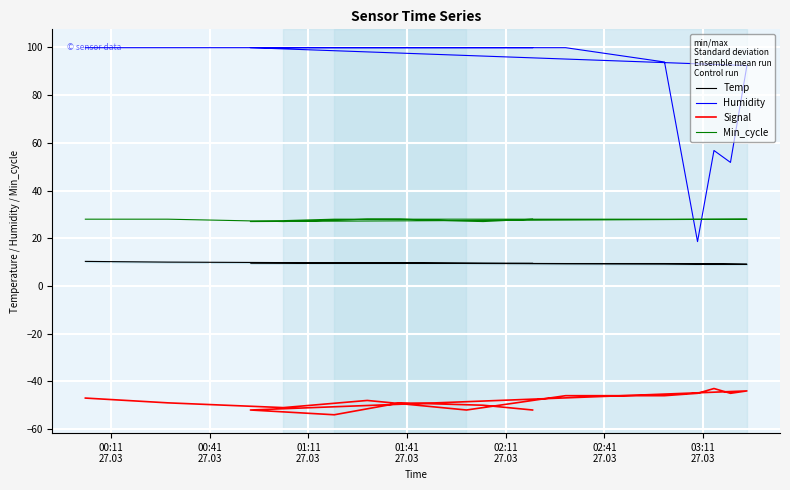

What is the label of the 4th point from the left?

01:41
27.03